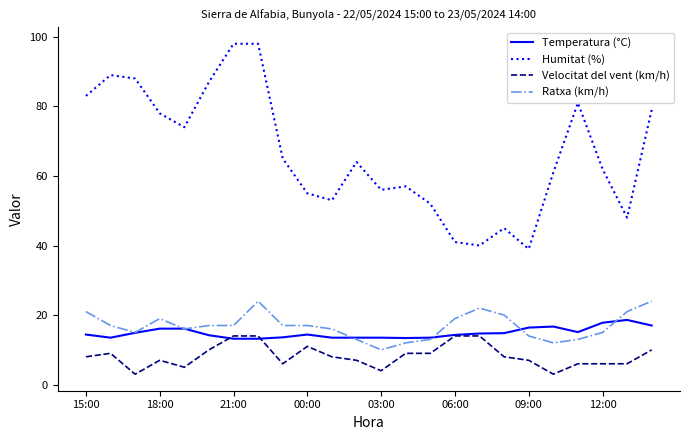

After their last crossing, which series has the higher values: Temperatura (°C) or Velocitat del vent (km/h)?

Temperatura (°C)